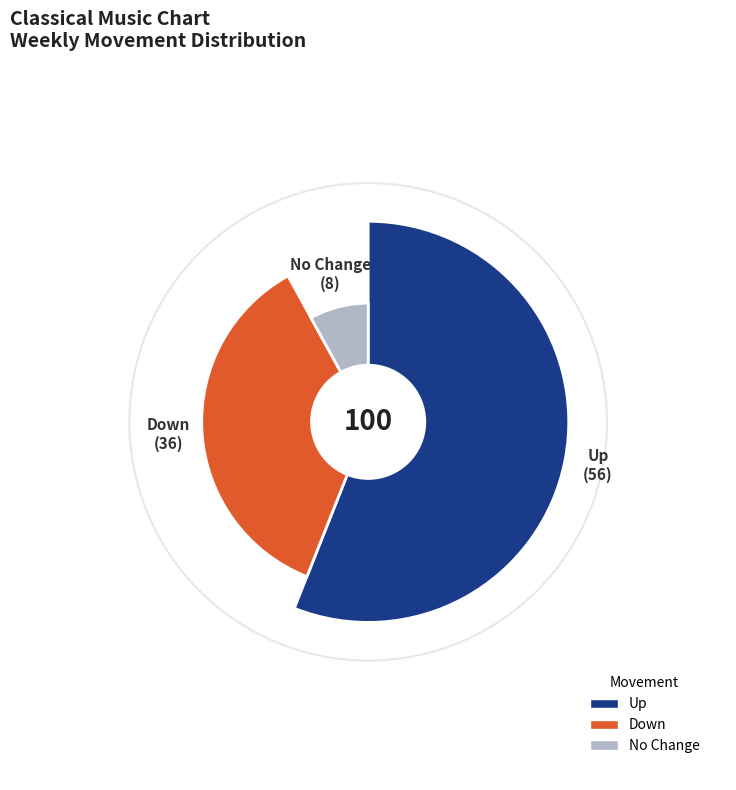

The down slice represents 36% of the pie. True or false?

True